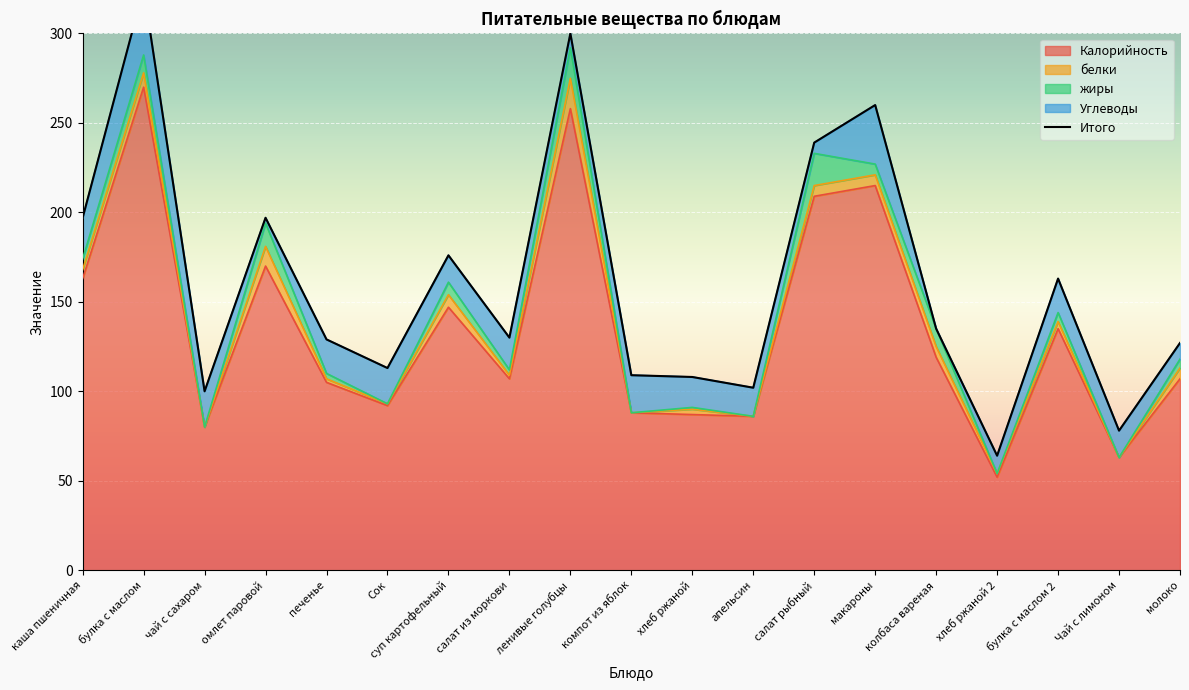

How many data points in жиры are above 5?

8